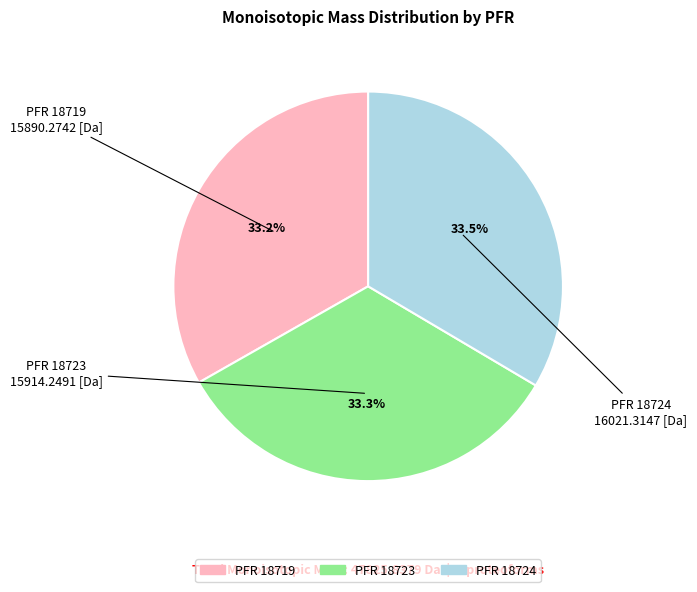

Does any single category account for the majority?

No